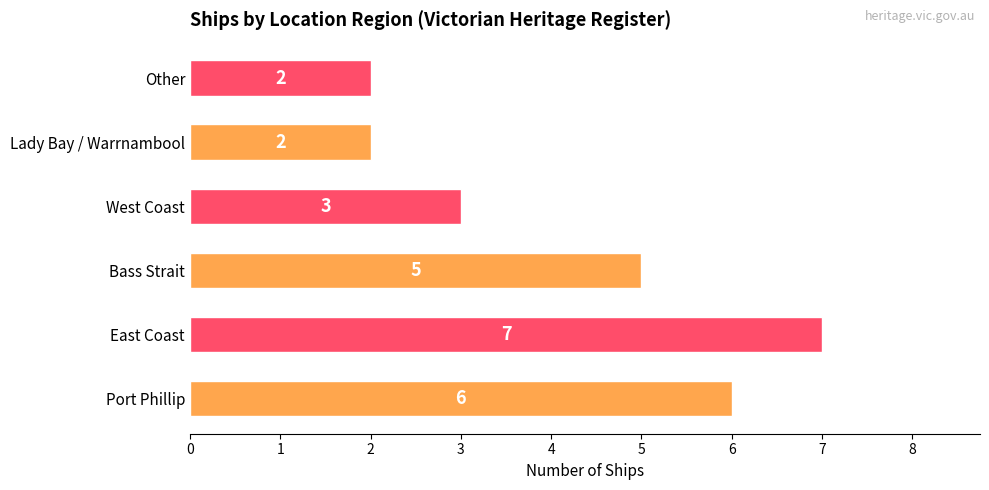

The value at West Coast is 5. True or false?

False